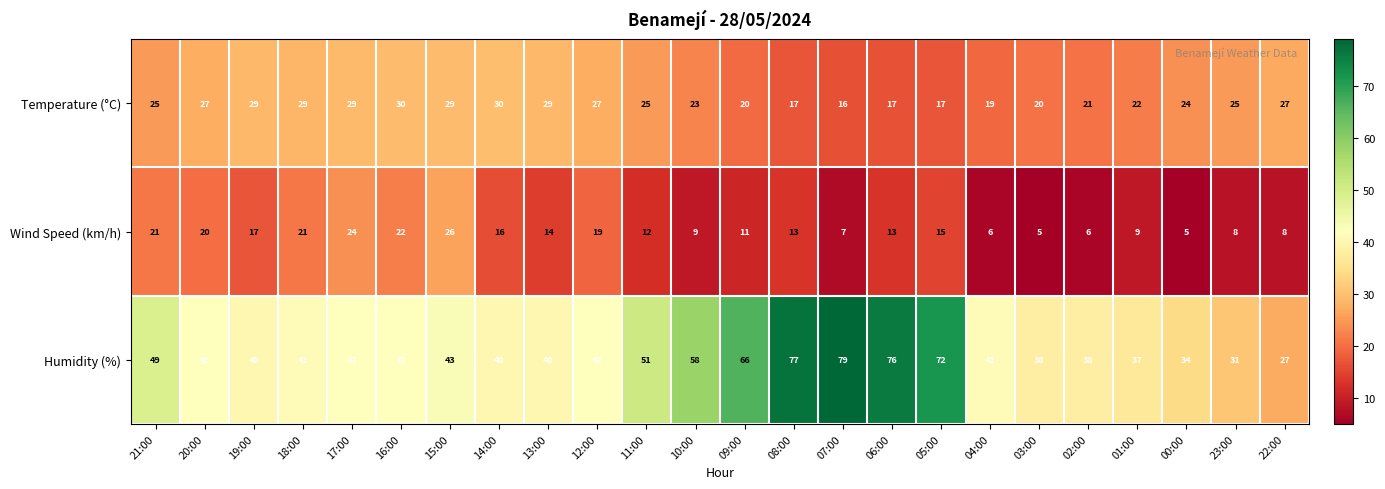

How many series are shown in this chart?

3